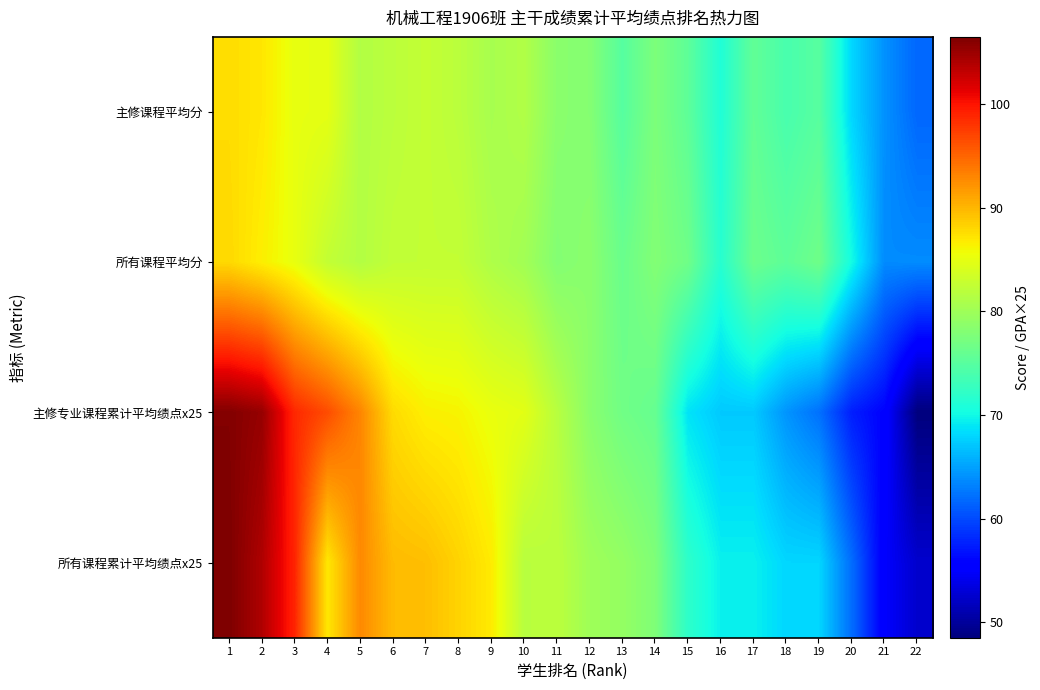

How many distinct data groups are displayed?

4